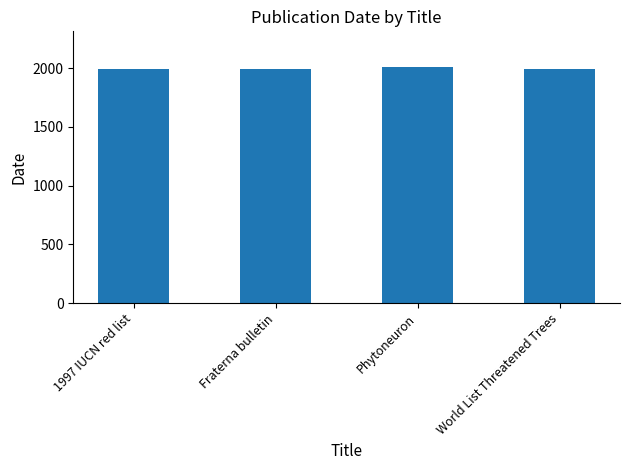

The chart shows a value of 2013 at Phytoneuron. True or false?

True